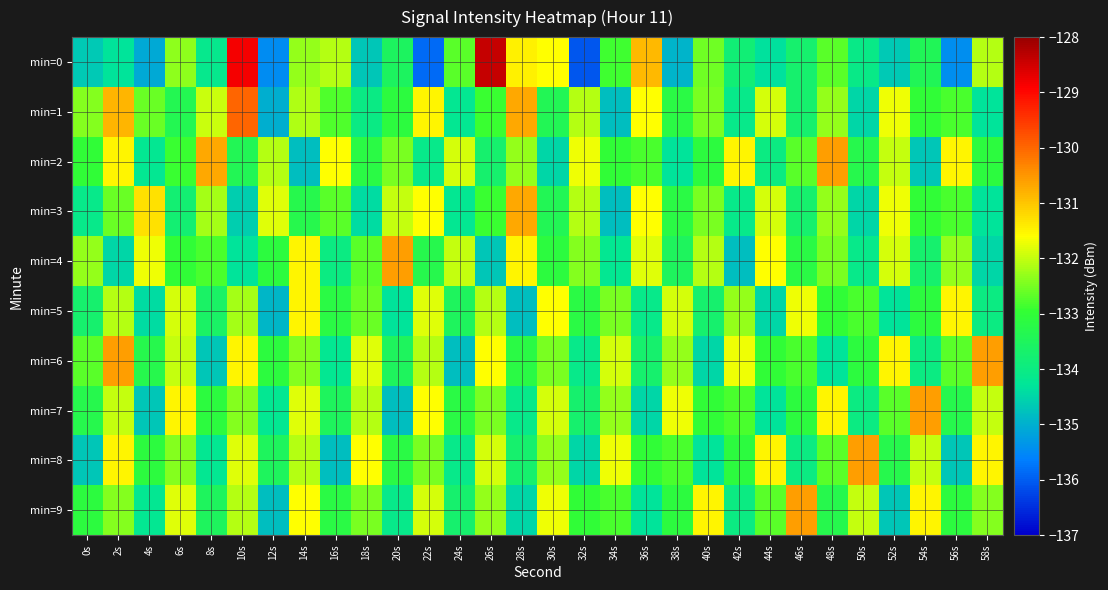

How many data points does each series have?

30